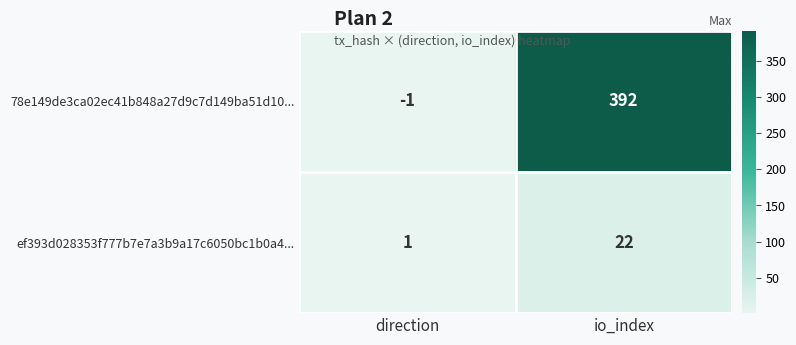

The value of 78e149de3ca02ec41b848a27d9c7d149ba51d10... at io_index is 644. True or false?

False